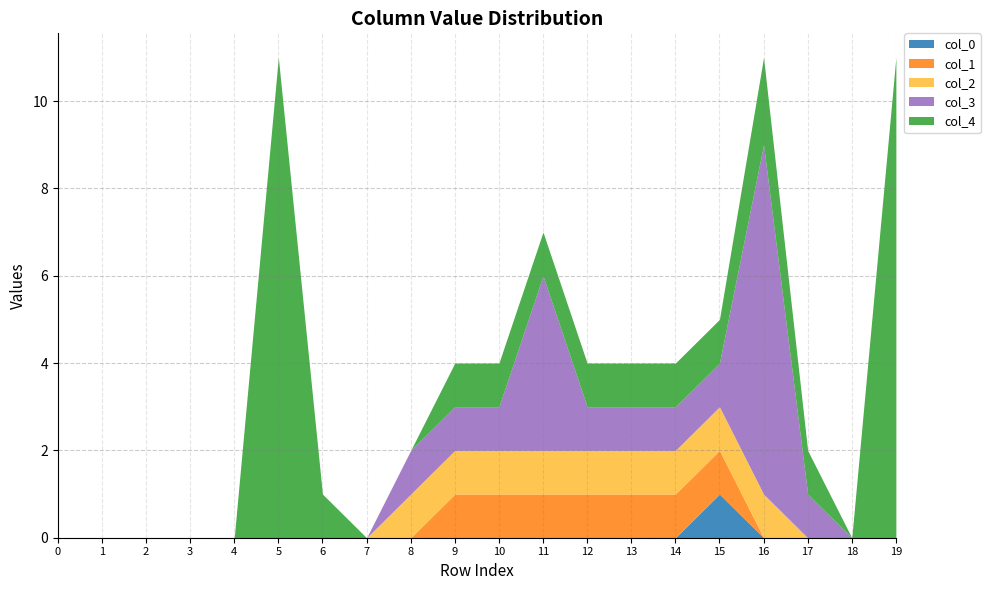

At which category does col_0 reach its first local peak?

15